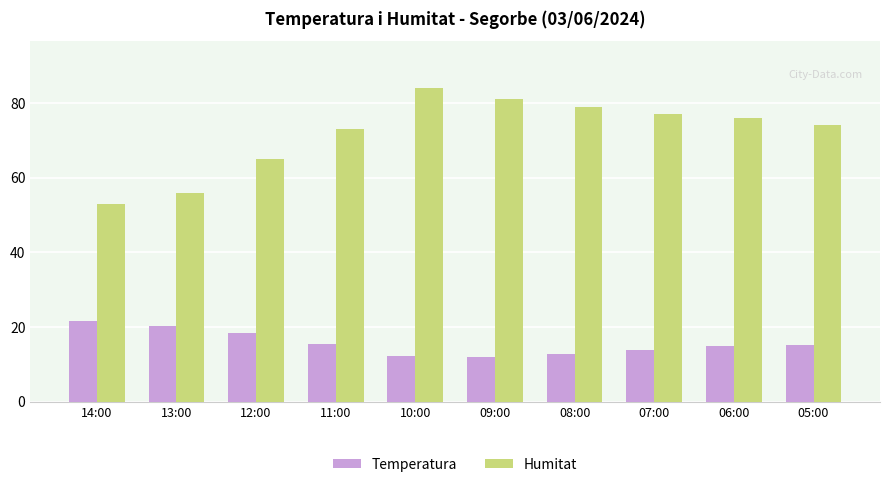

Is the value of Temperatura at 12:00 greater than the value of Humitat at 12:00?

No